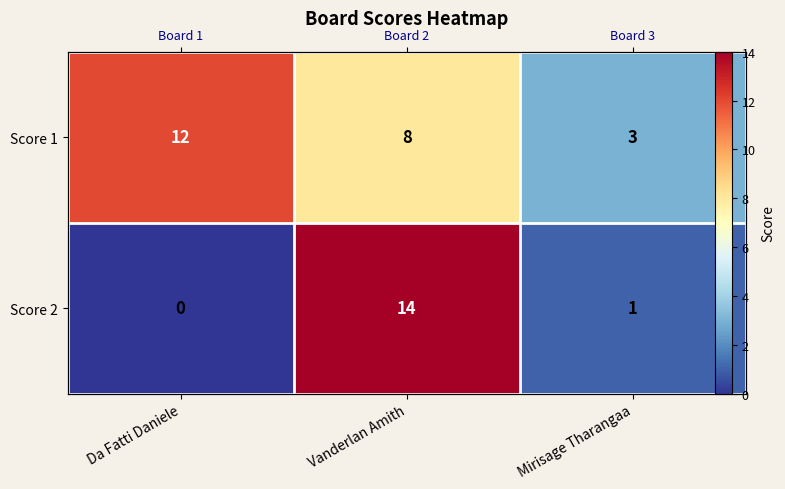

Rank the series at Vanderlan Amith from highest to lowest value.

Score 2, Score 1